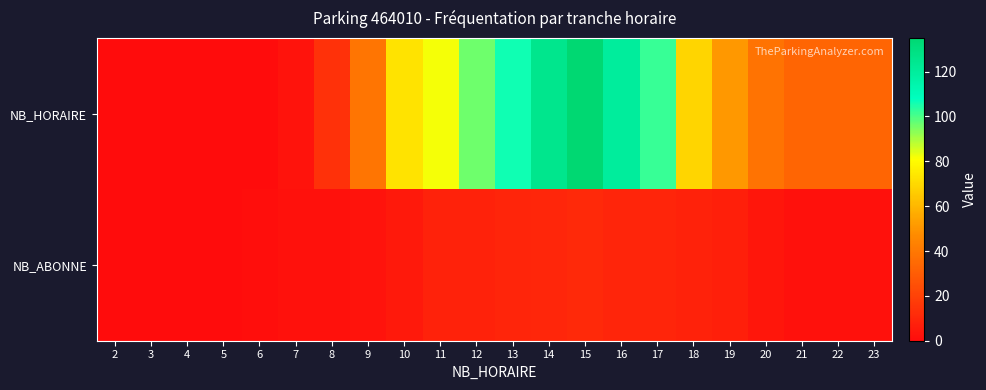

What is the spread (max minus min) of values at 11?

74